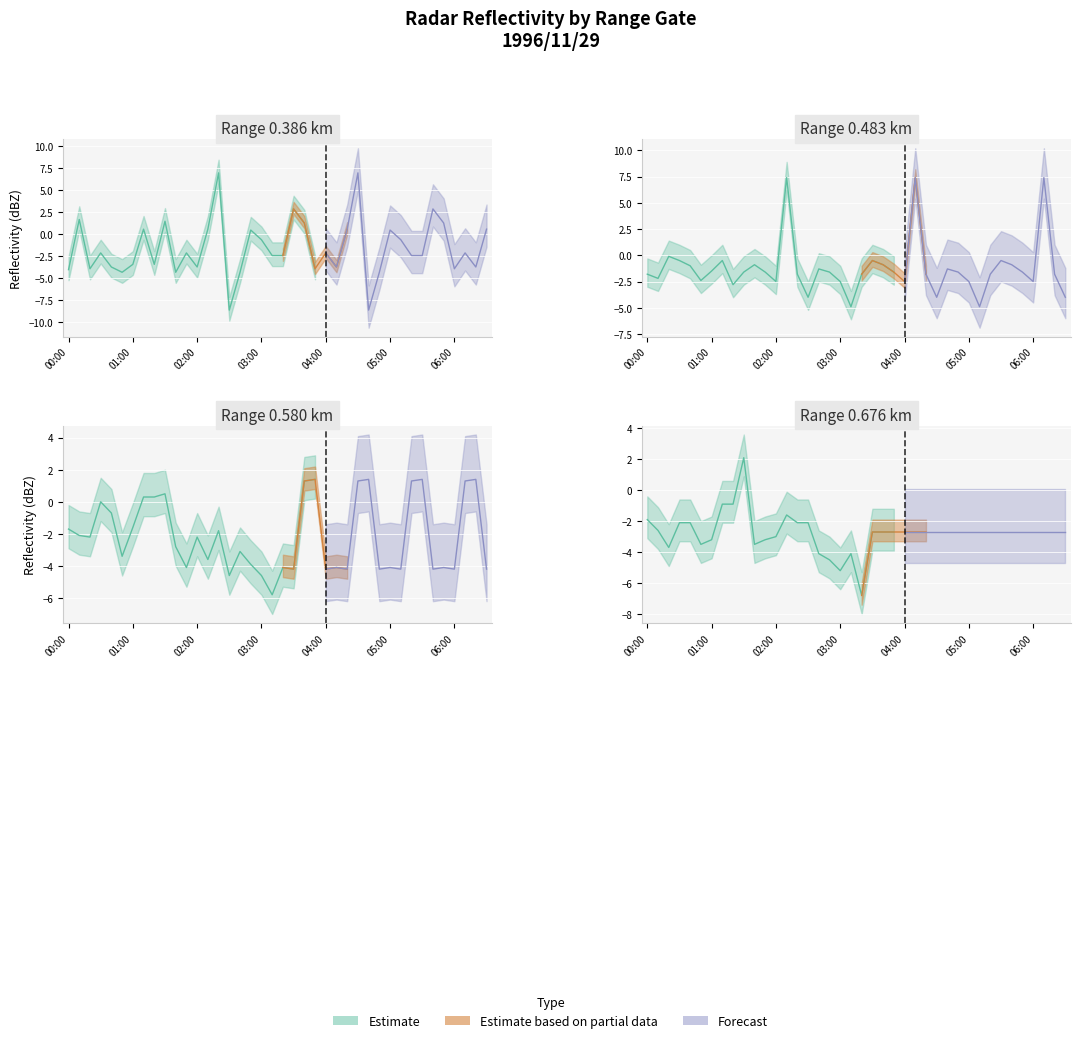

How many values in 0.483 are above zero?

3